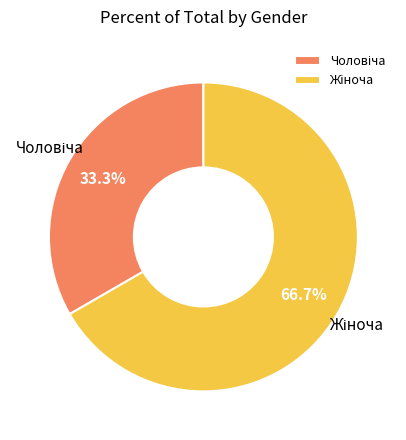

How many slices are in this pie chart?

2